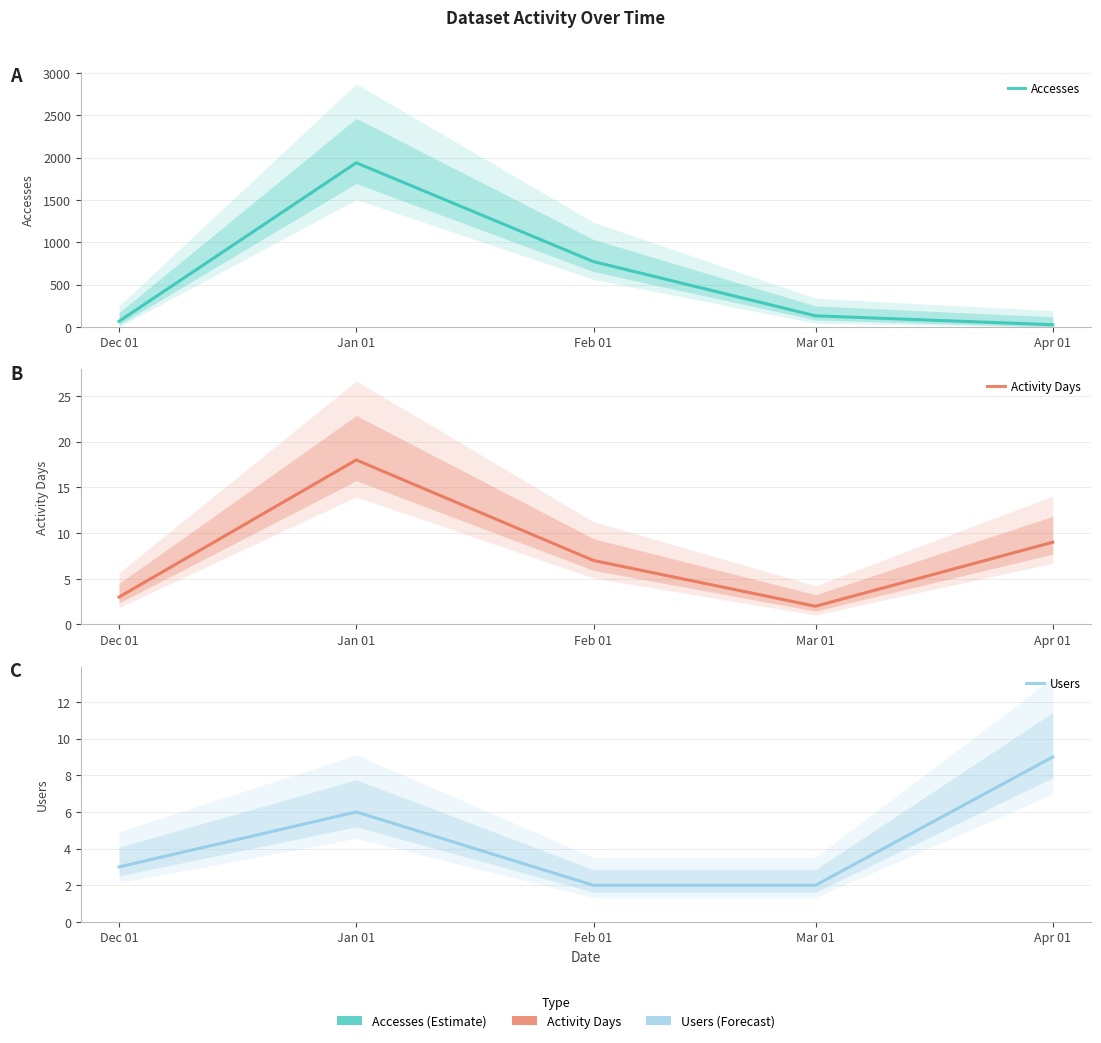

At how many categories does at least one series exceed 1587?

1